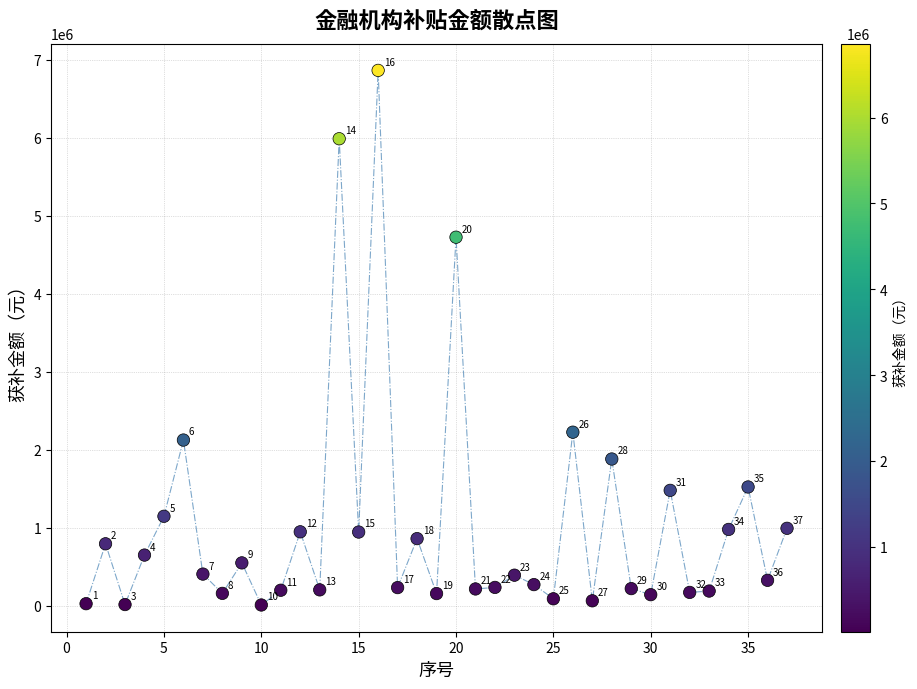

What Y value in the scatter plot is closest to 3436138?

2225396.8